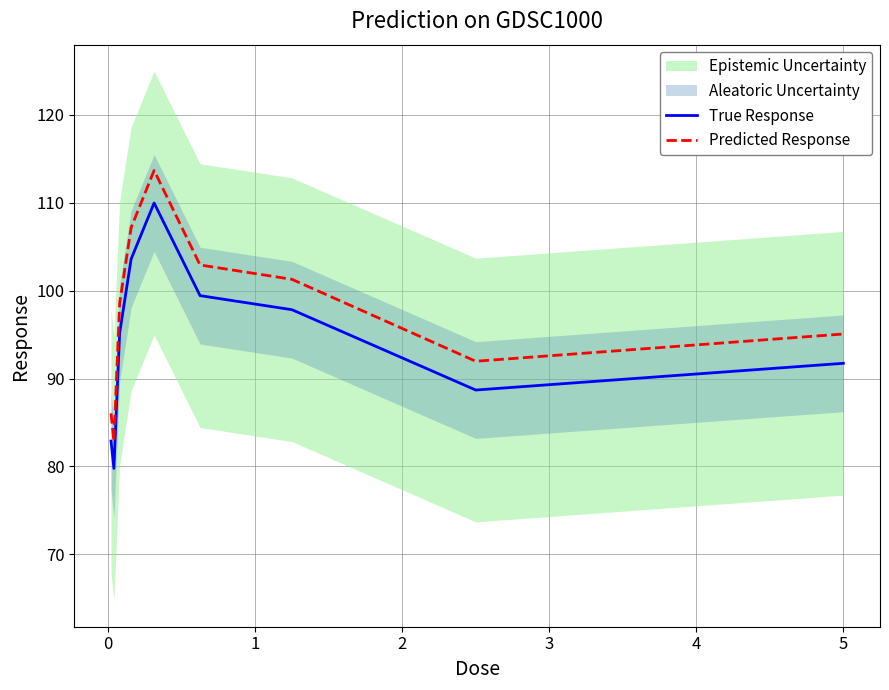

True or false: True Response and Predicted Response intersect in this chart.

False